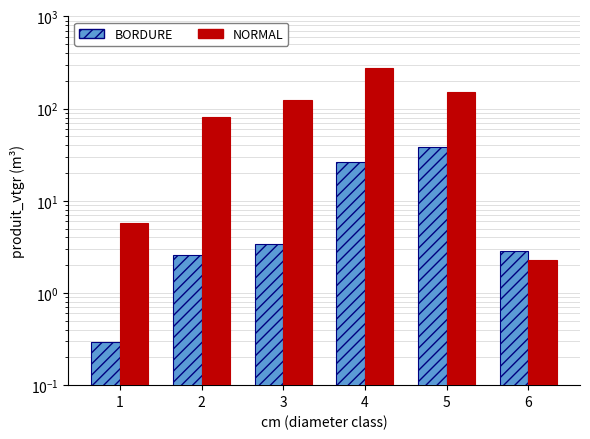

Where is NORMAL nearest to the value 138?

5